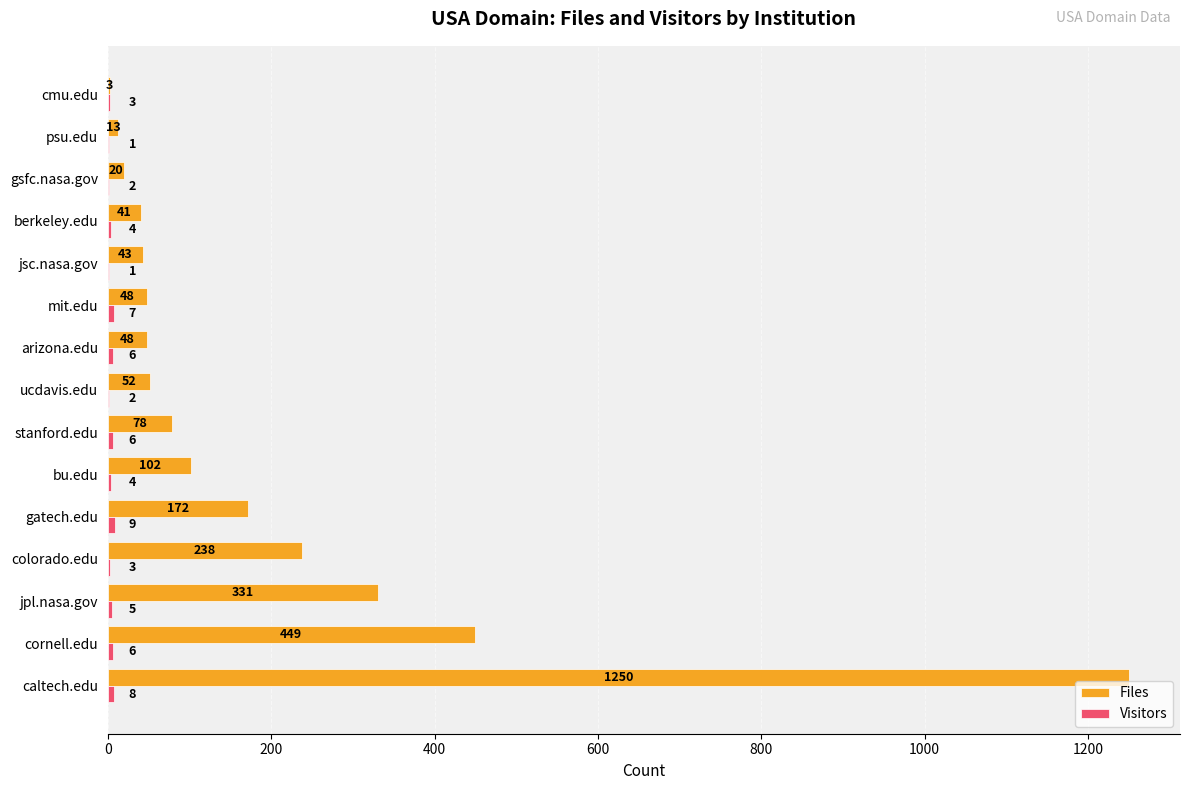

Count the number of data series in this chart.

2